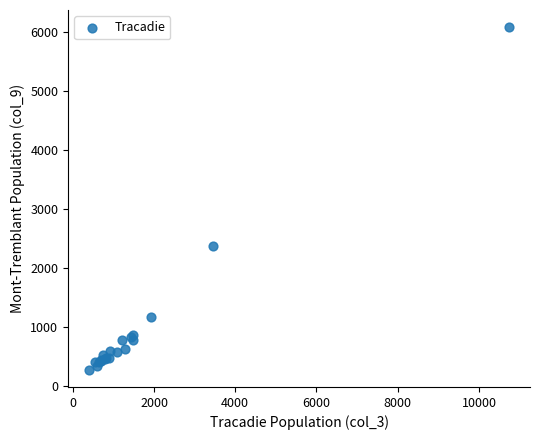

What Y value in the scatter plot is closest to 3185?

2380